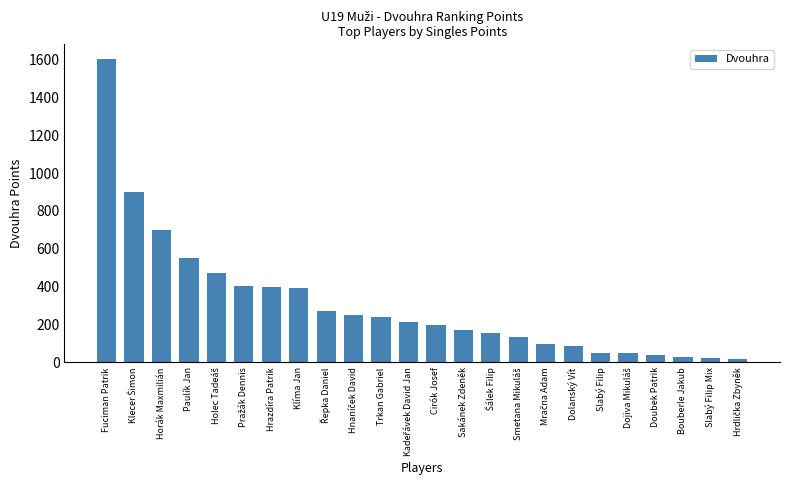

What is the maximum value shown in the chart?

1600